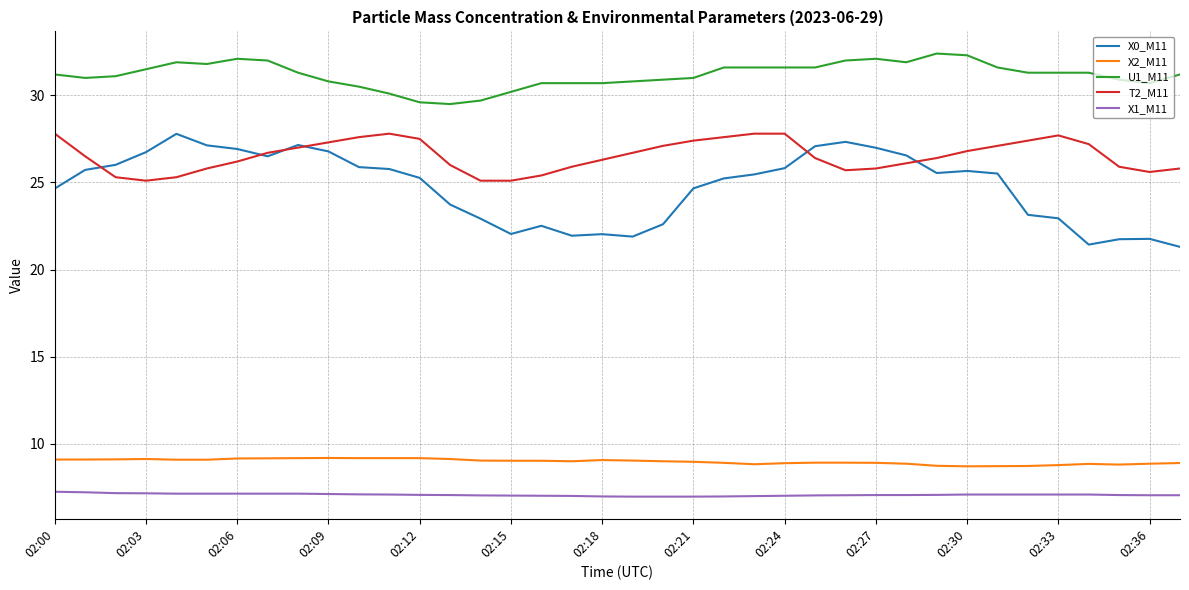

Which series has the largest range (max minus min)?

X0_M11